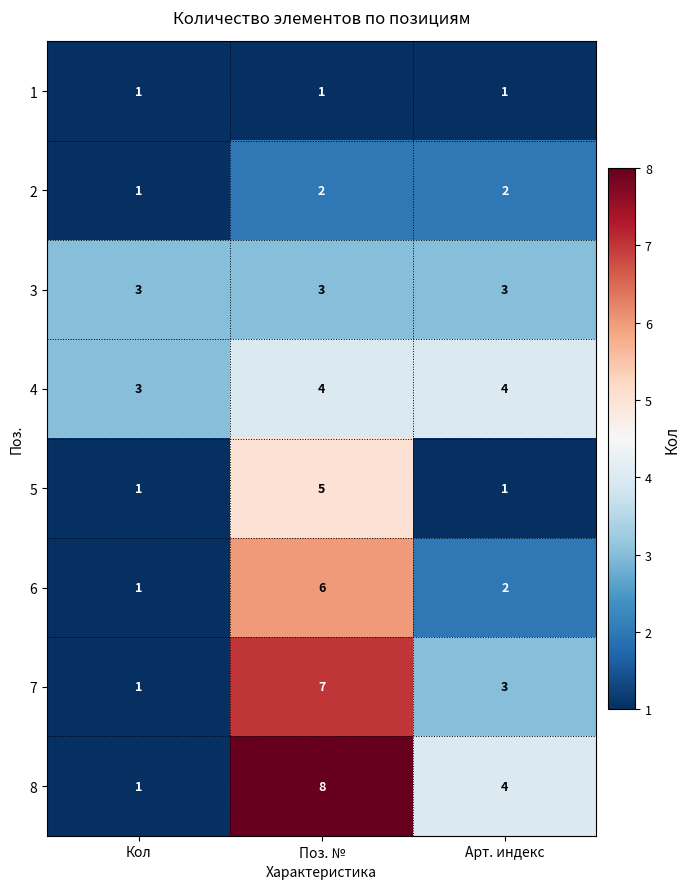

What value does the 3 series have at Арт. индекс?

3